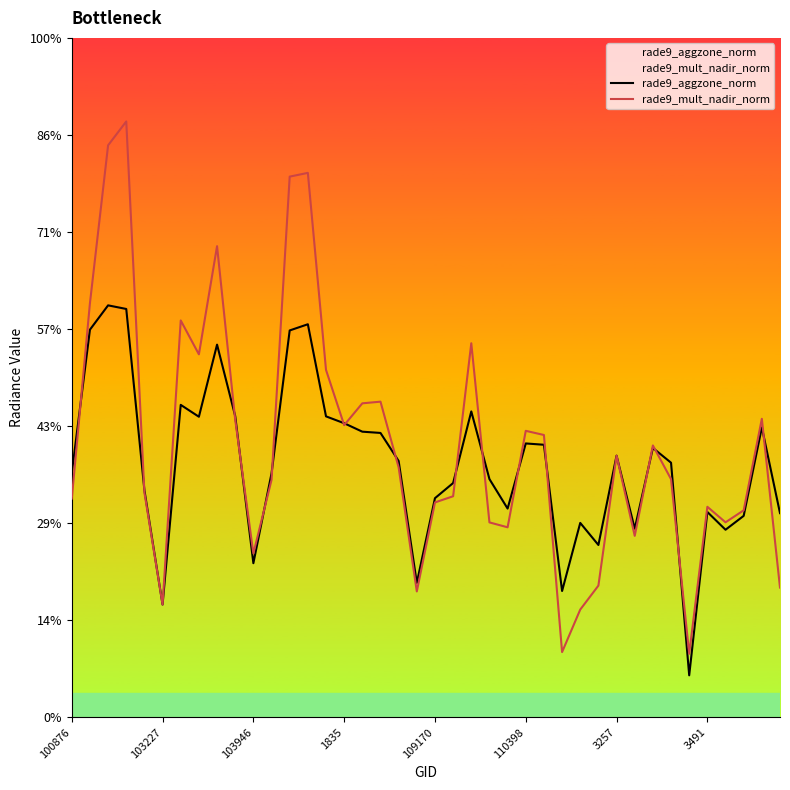

Reading left to right, list all the values displayed in this chart.

rade9_aggzone_norm: 5.0	8.0	8.5	8.4	4.7	2.3	6.4	6.2	7.7	6.2	3.2	5.0	8.0	8.1	6.2	6.1	5.9	5.9	5.3	2.8	4.5	4.8	6.3	4.9	4.3	5.6	5.6	2.6	4.0	3.6	5.4	3.9	5.6	5.2	0.9	4.2	3.9	4.2	6.0	4.2
rade9_mult_nadir_norm: 4.5	8.5	11.8	12.3	4.6	2.3	8.2	7.5	9.7	6.1	3.4	4.9	11.1	11.2	7.2	6.0	6.5	6.5	5.1	2.6	4.4	4.6	7.7	4.0	3.9	5.9	5.8	1.3	2.2	2.7	5.4	3.7	5.6	4.9	1.3	4.3	4.0	4.3	6.2	2.7